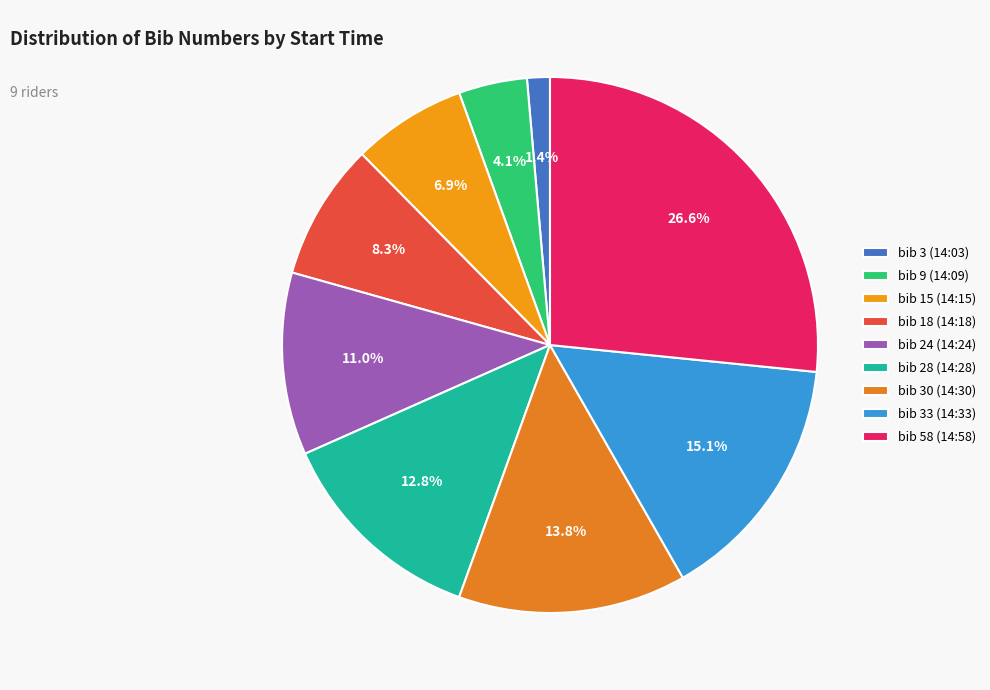

Count the number of slices in the pie.

9